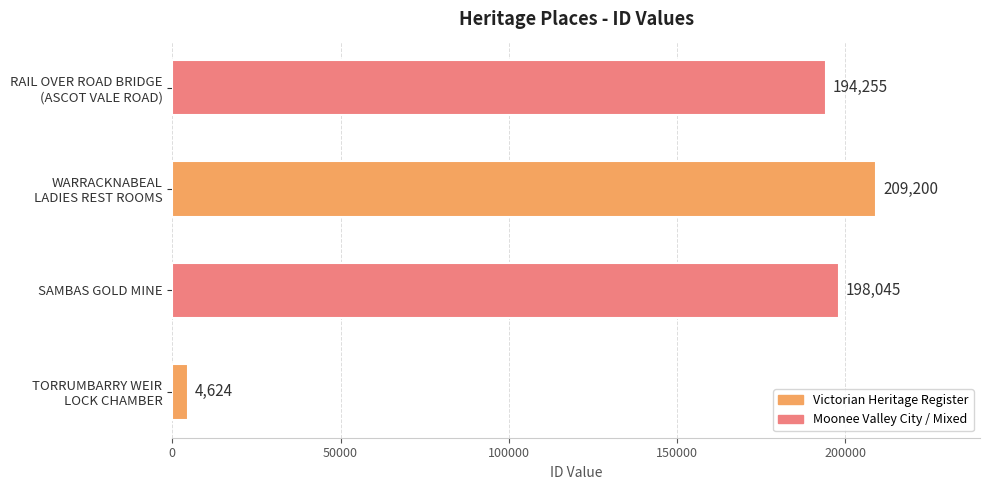

What value does the data have at SAMBAS GOLD MINE, to the nearest 50?

198050